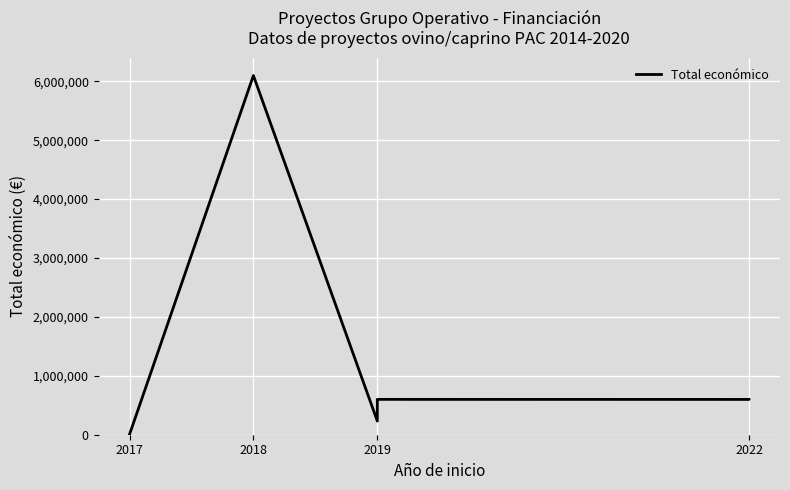

Where is the first local maximum?

2018